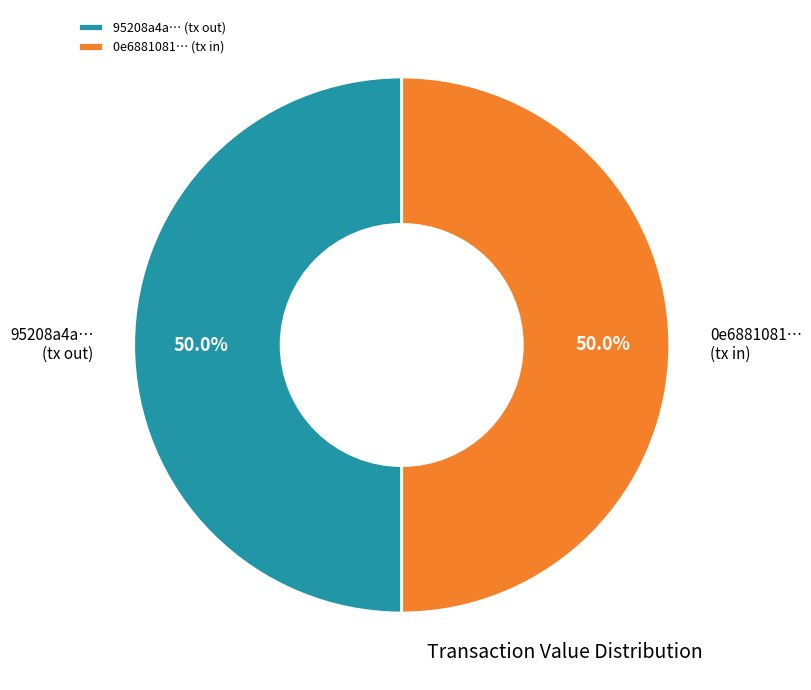

To the nearest percent, what is the difference between the largest and smallest slice percentages?

0%